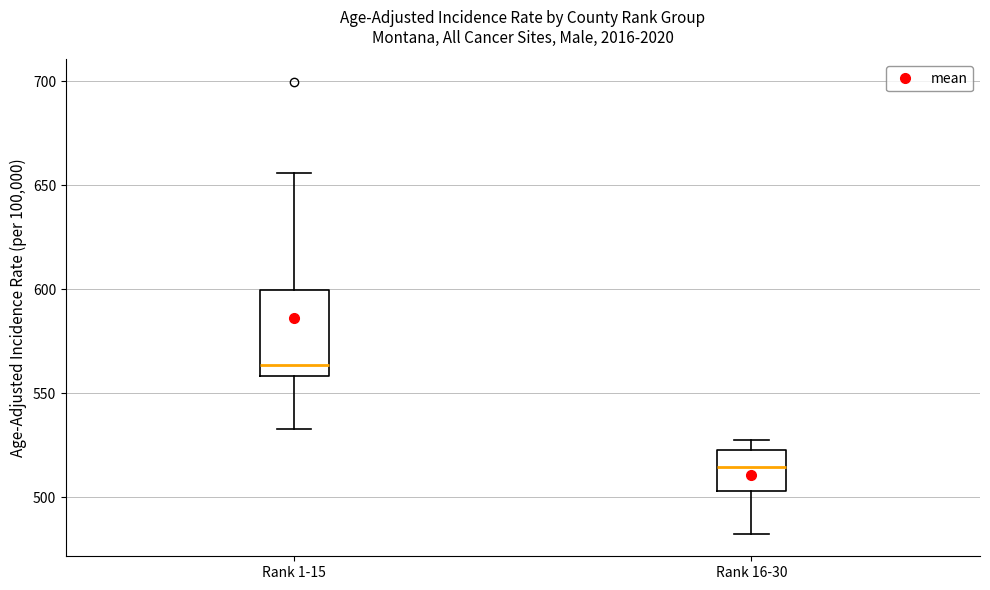

Reading left to right, read every box against the y-axis: the position of its median line, the range the box covers, and the ends of its whiskers. The values are not printed on the chart, so give them approximately, as read against the axis.

Rank 1-15: median 565, box 560 to 600, whiskers 535 to 655
Rank 16-30: median 515, box 505 to 520, whiskers 480 to 530